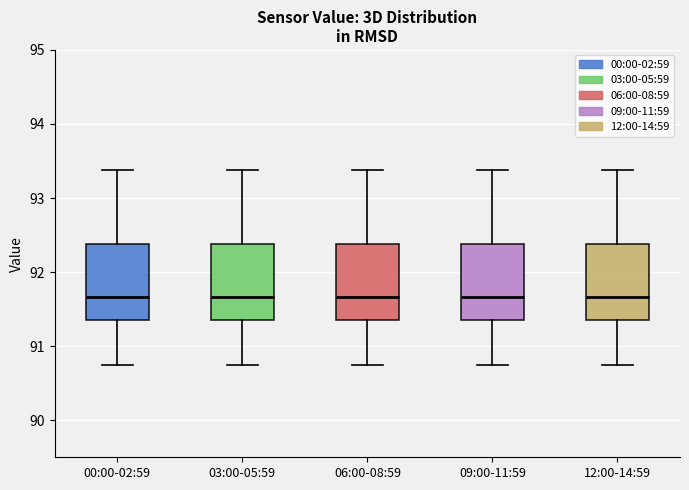

Reading left to right, transcribe this box plot: for each box, give where its median line is, the range the box spans, and where its two whiskers end, as read against the y-axis. The values are not printed on the chart, so give them approximately, as read against the axis.

00:00-02:59: median 91.7, box 91.4 to 92.4, whiskers 90.8 to 93.4
03:00-05:59: median 91.7, box 91.4 to 92.4, whiskers 90.8 to 93.4
06:00-08:59: median 91.7, box 91.4 to 92.4, whiskers 90.8 to 93.4
09:00-11:59: median 91.7, box 91.4 to 92.4, whiskers 90.8 to 93.4
12:00-14:59: median 91.7, box 91.4 to 92.4, whiskers 90.8 to 93.4